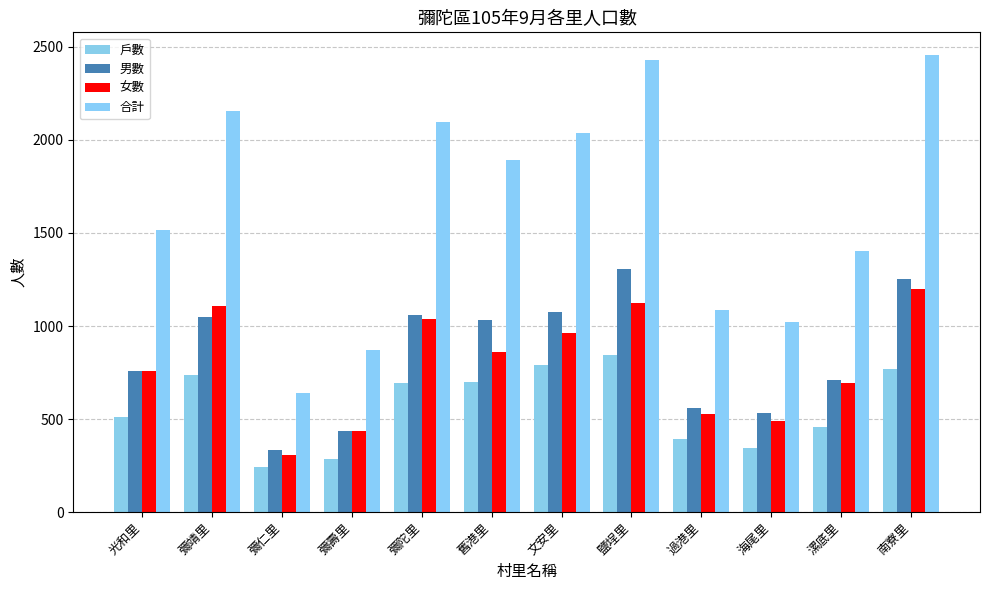

What is the difference between the highest and lowest values at 海尾里?

673